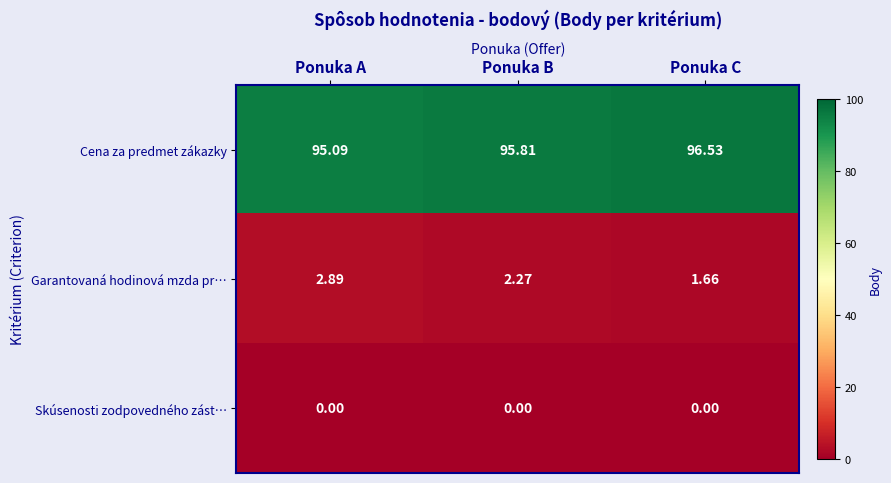

What is the maximum value shown in the chart?

96.5